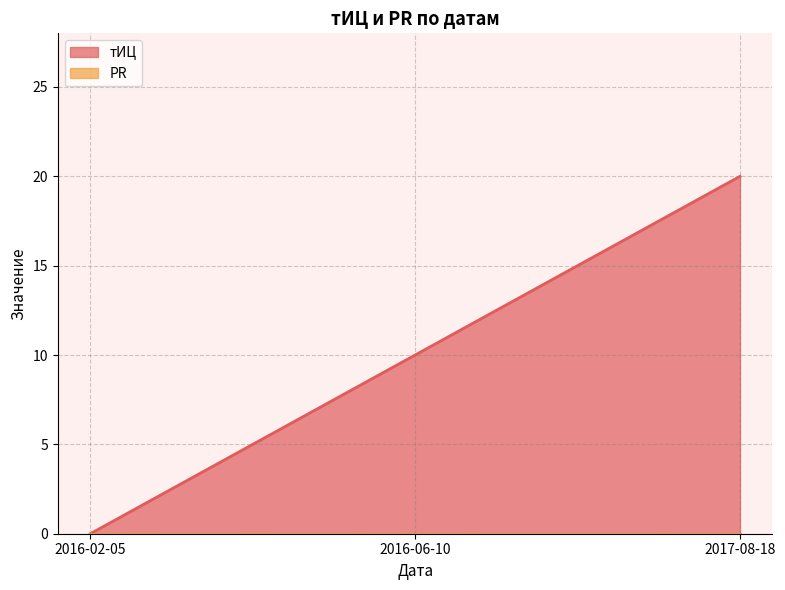

Does the chart display data point markers on the line(s)?

No